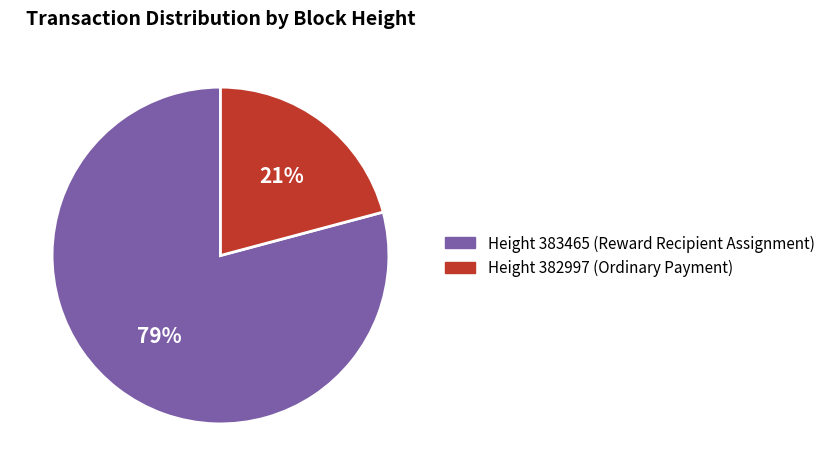

To the nearest percent, what is the difference between the largest and smallest slice percentages?

58%